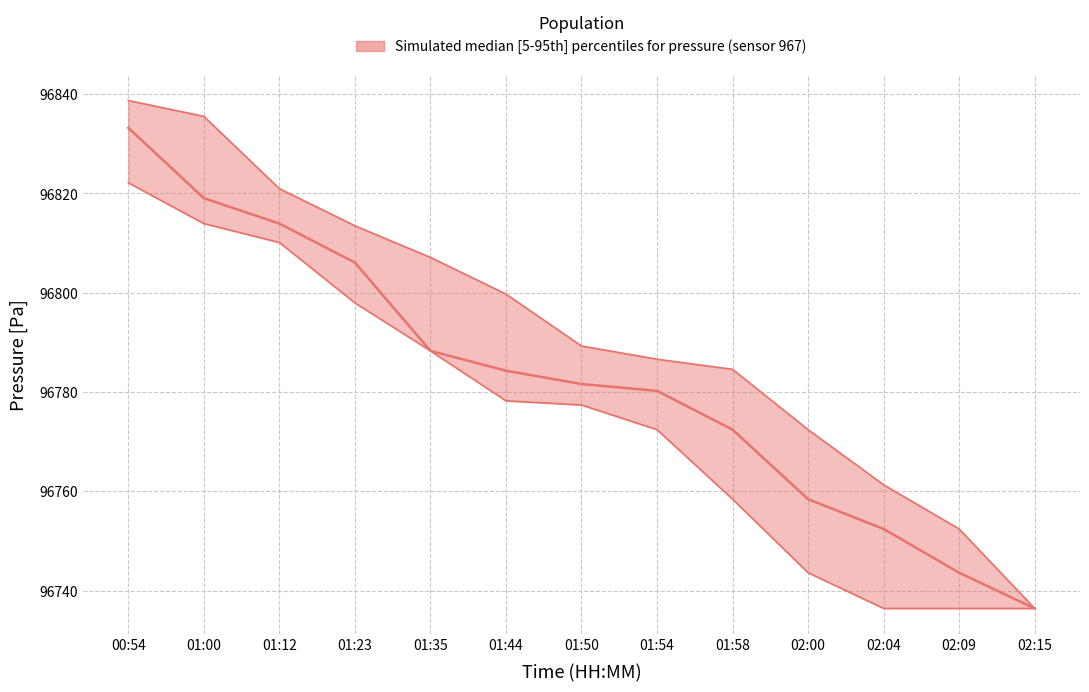

Rank the series at 02:00 from highest to lowest value.

pressure_upper, pressure_median, pressure_lower